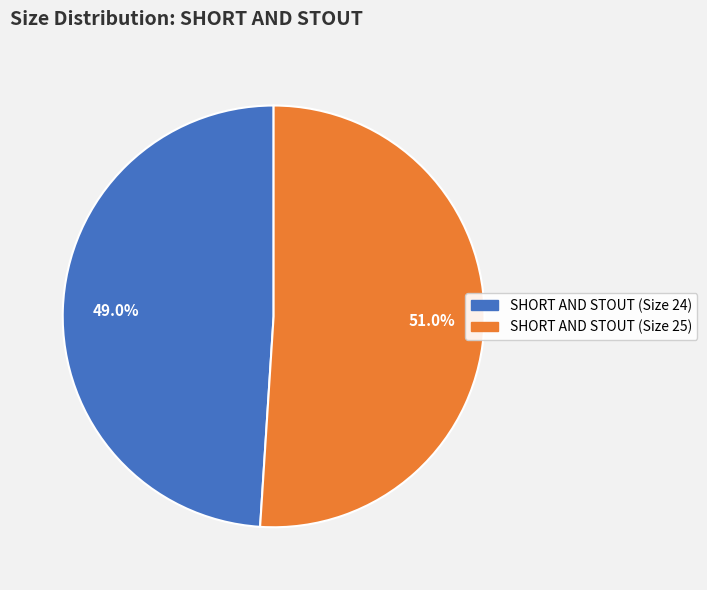

To the nearest percent, what is the combined percentage of SHORT AND STOUT (Size 24) and SHORT AND STOUT (Size 25)?

100%